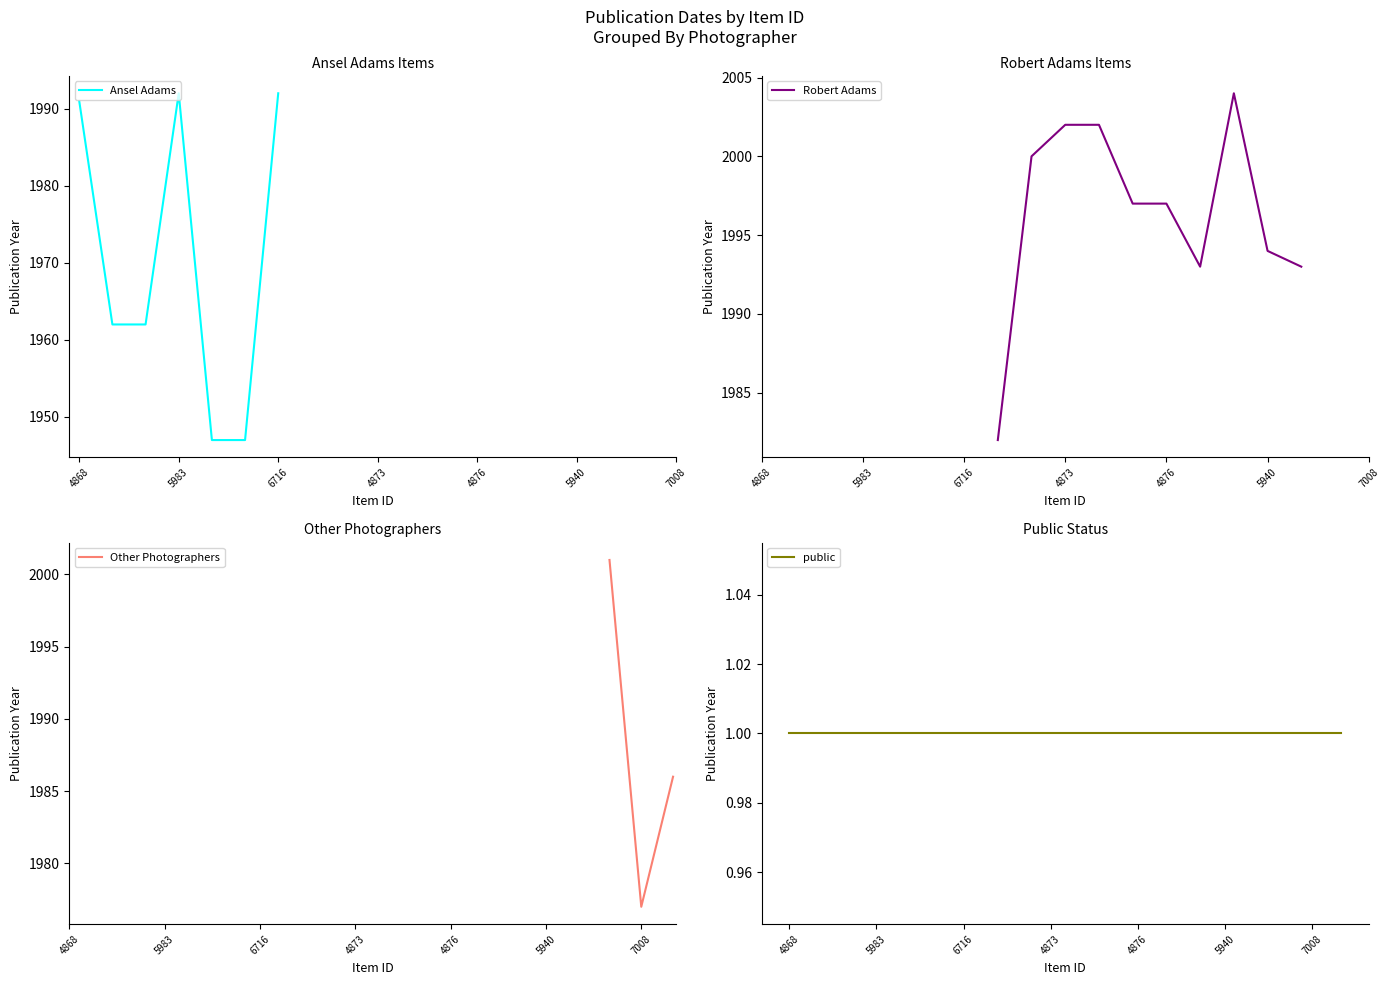

What are all the series names shown in the legend?

Ansel Adams, Robert Adams, Other Photographers, public